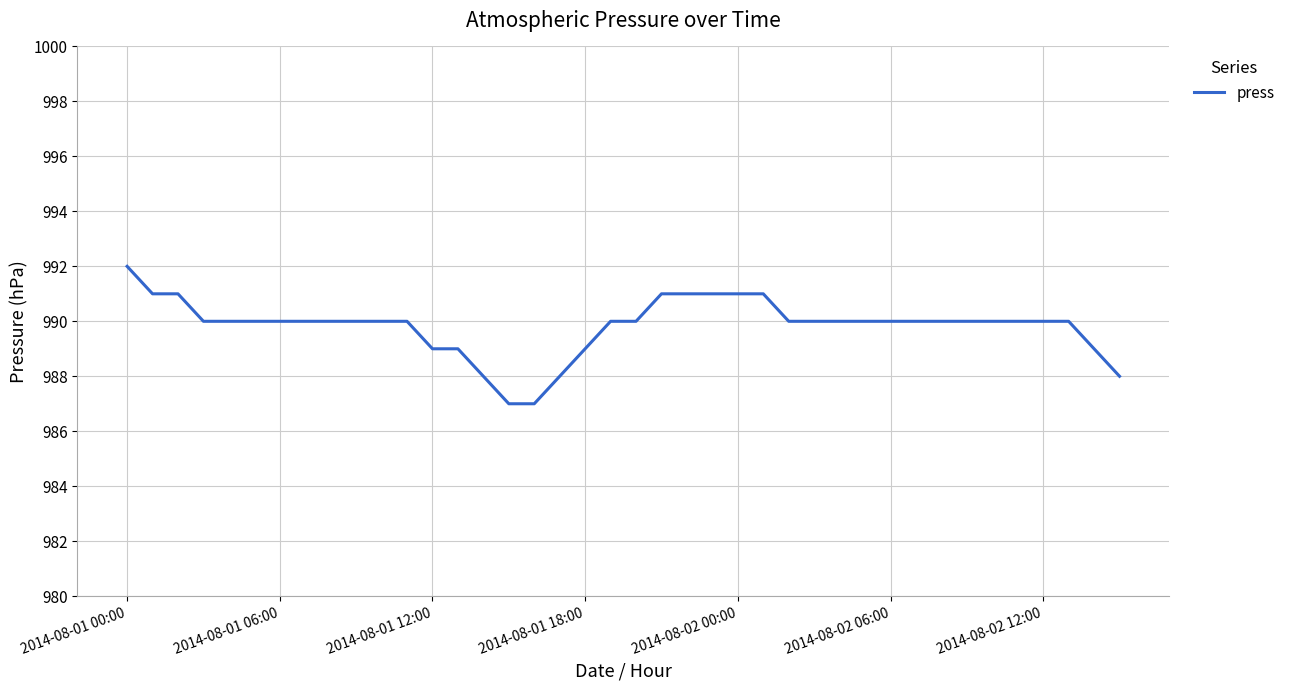

What is the difference between the maximum and minimum values?

5